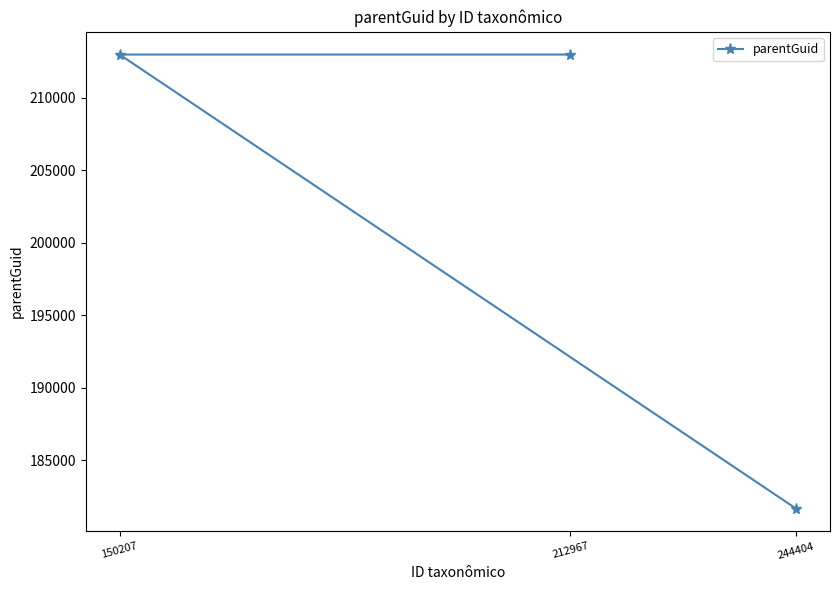

The chart shows a value of 212973 at 150207. True or false?

True